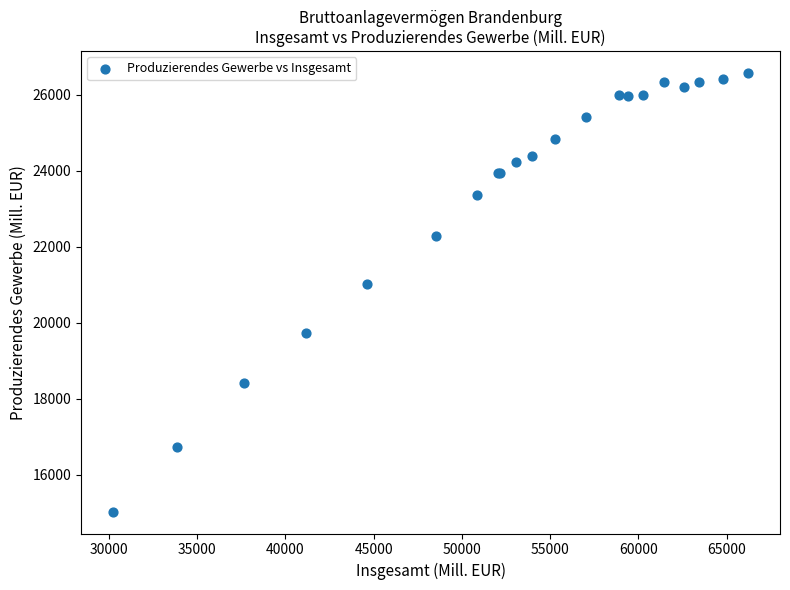

What Y value in the scatter plot is closest to 20798?

21010.2